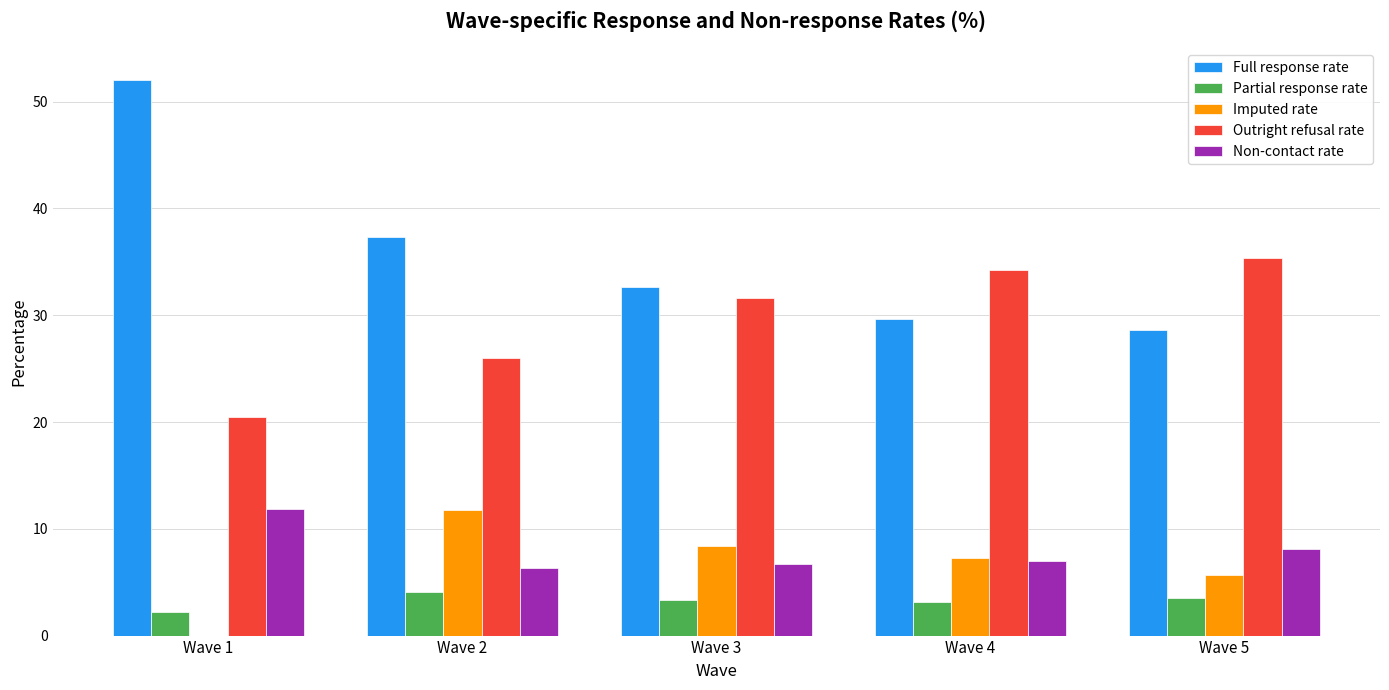

The value of Imputed rate at Wave 2 is 11.8. True or false?

True